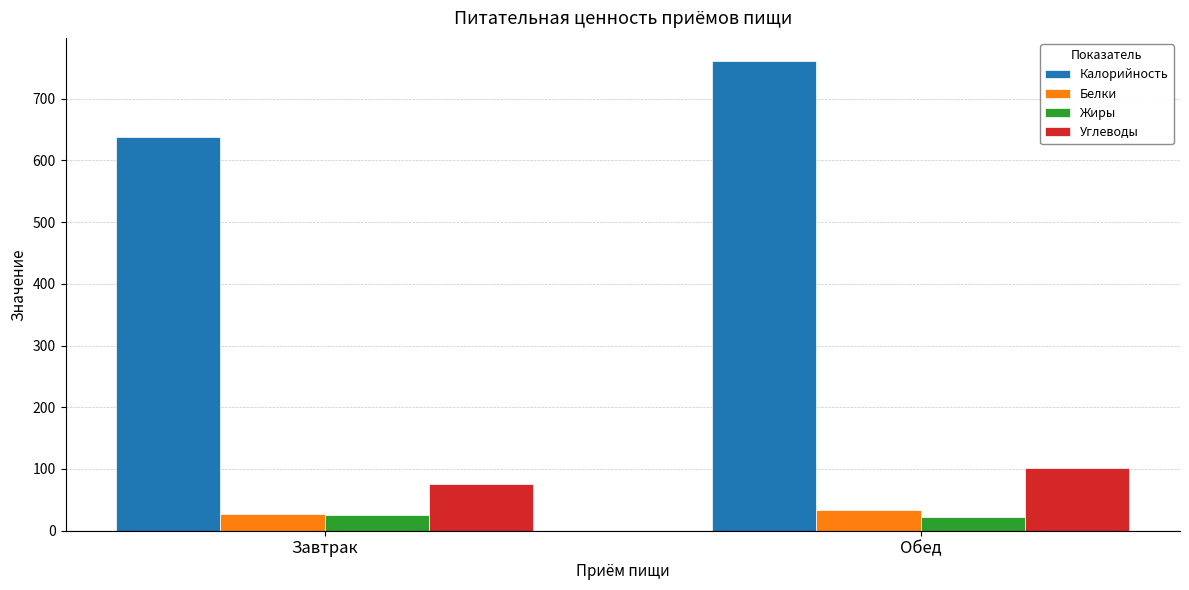

What is the sum of the Жиры values at Обед and Завтрак?

47.0